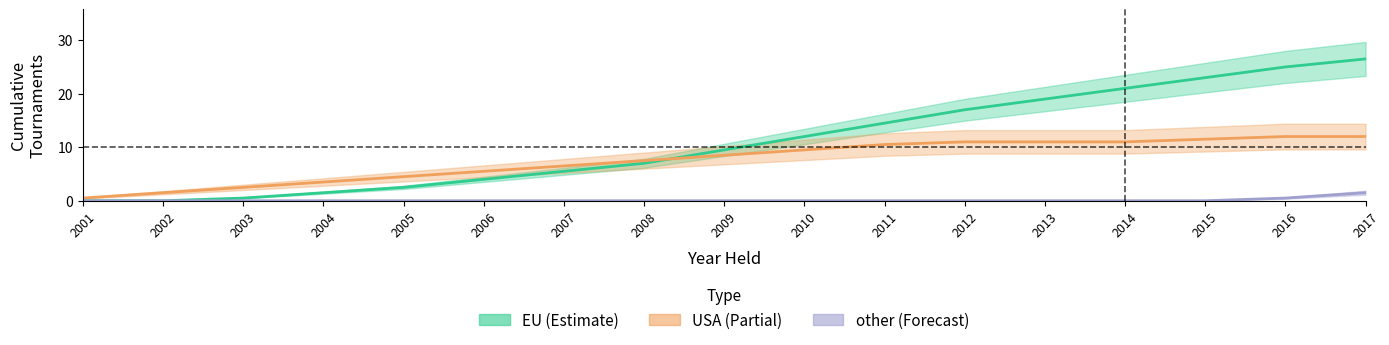

Which series has the largest range (max minus min)?

EU